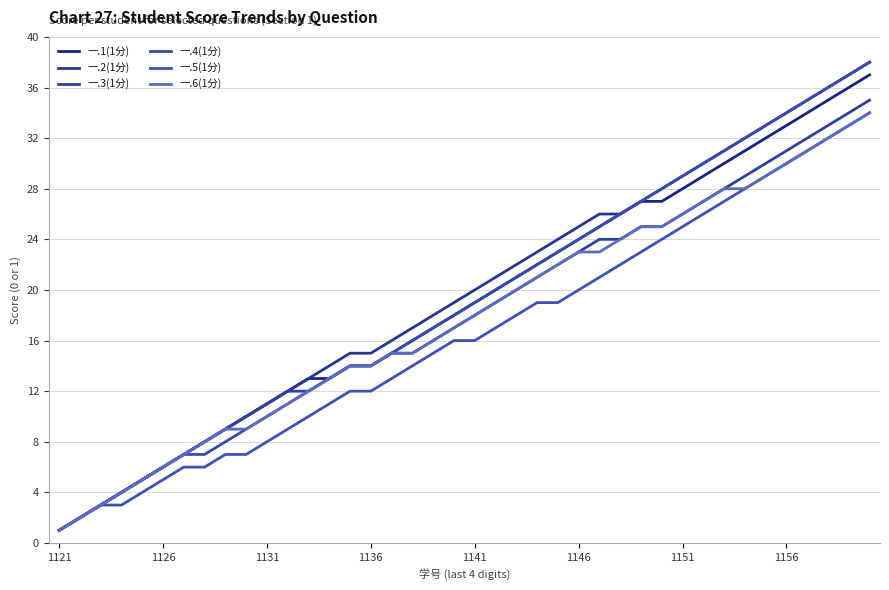

Does the chart display data point markers on the line(s)?

No